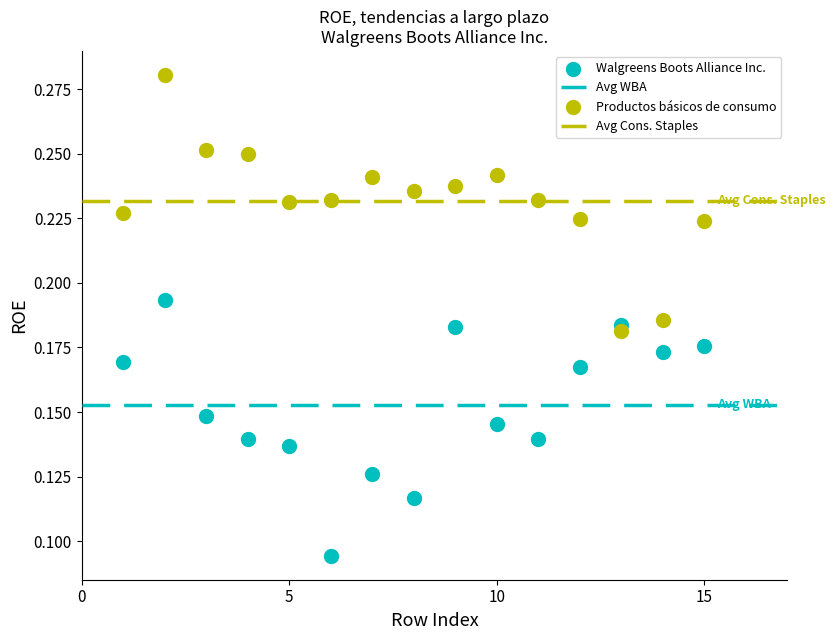

Which series contains the highest Y value?

Productos básicos de consumo